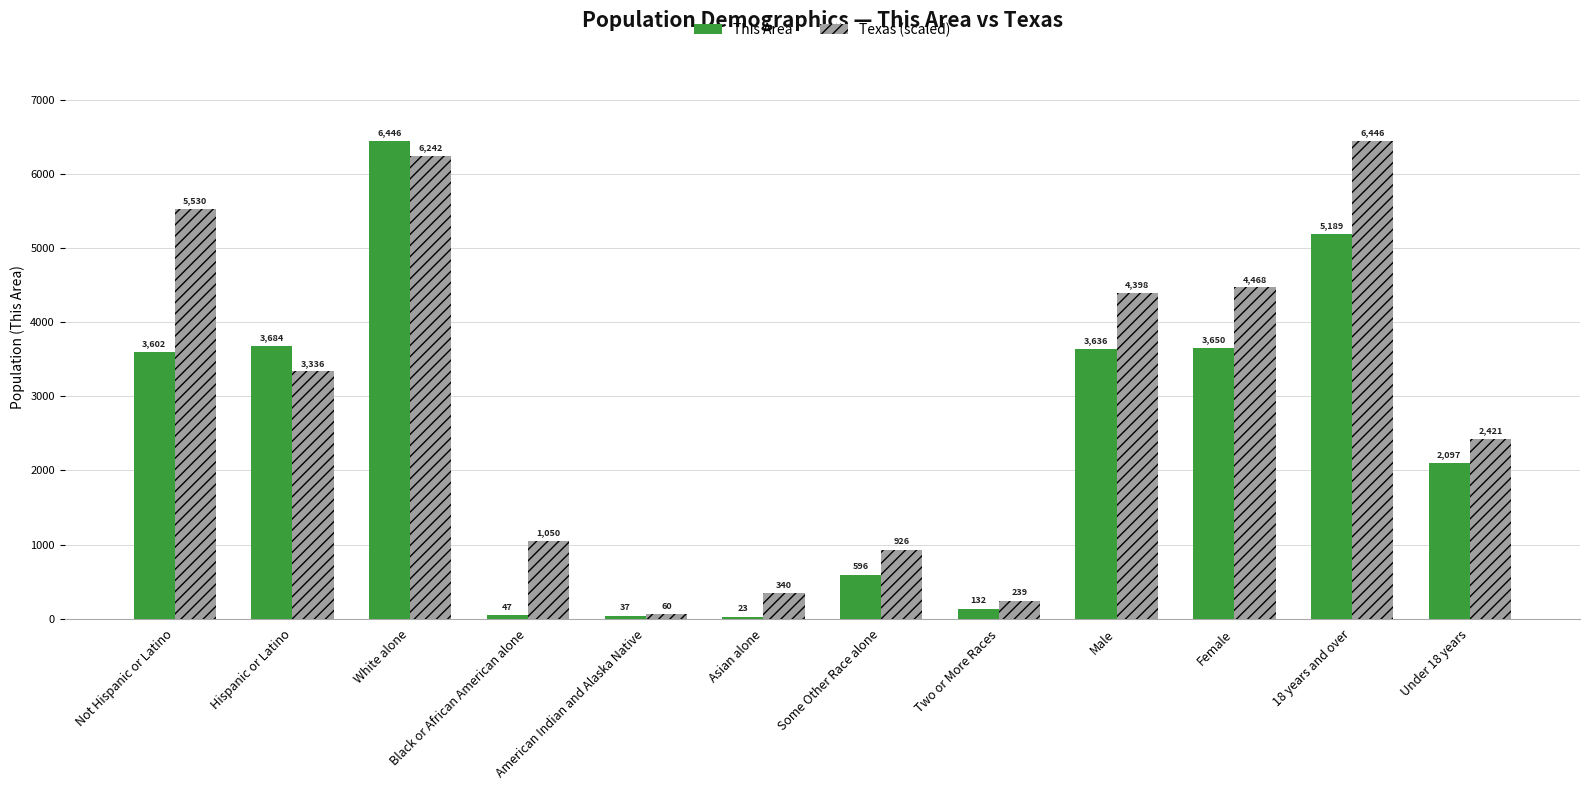

What value does the Texas (scaled) series have at American Indian and Alaska Native?

60.3